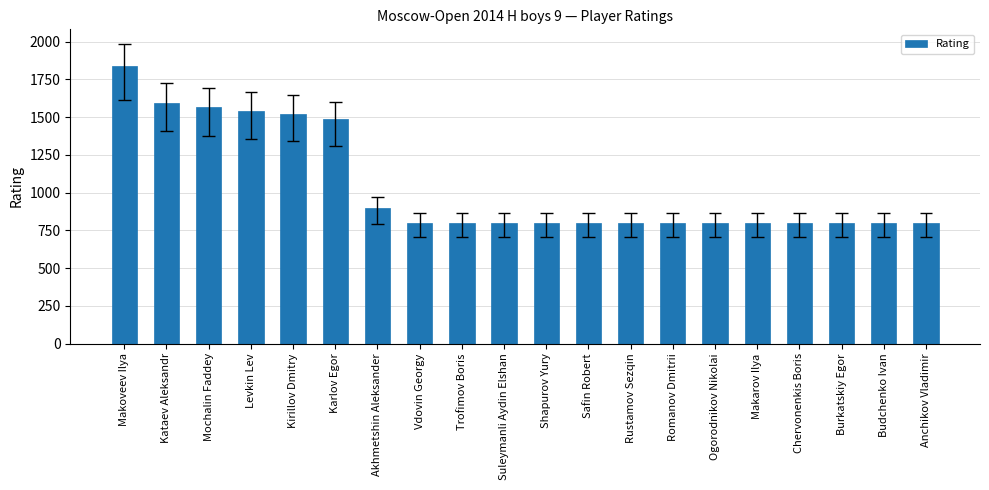

Reading right to left, list all the values displayed in this chart.

800	800	800	800	800	800	800	800	800	800	800	800	800	900	1485	1522	1543	1565	1597	1836